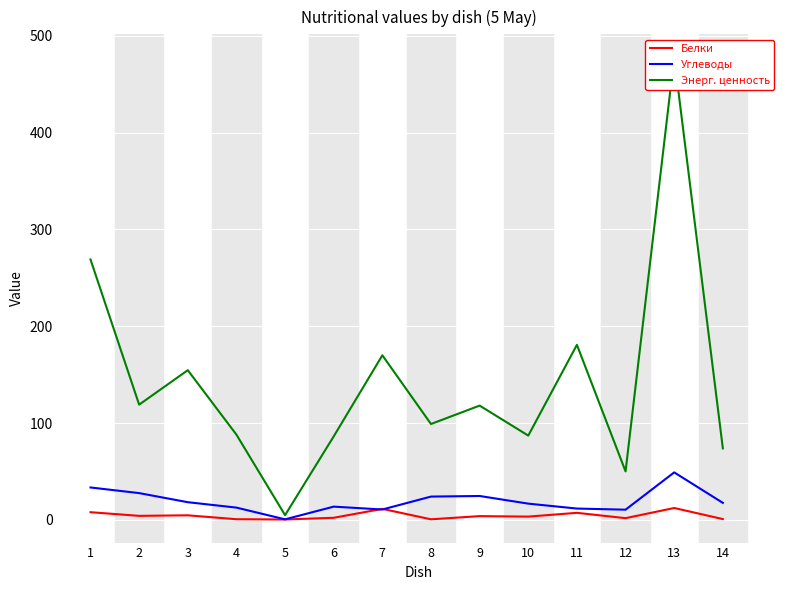

How many values in the Углеводы series exceed 17?

7